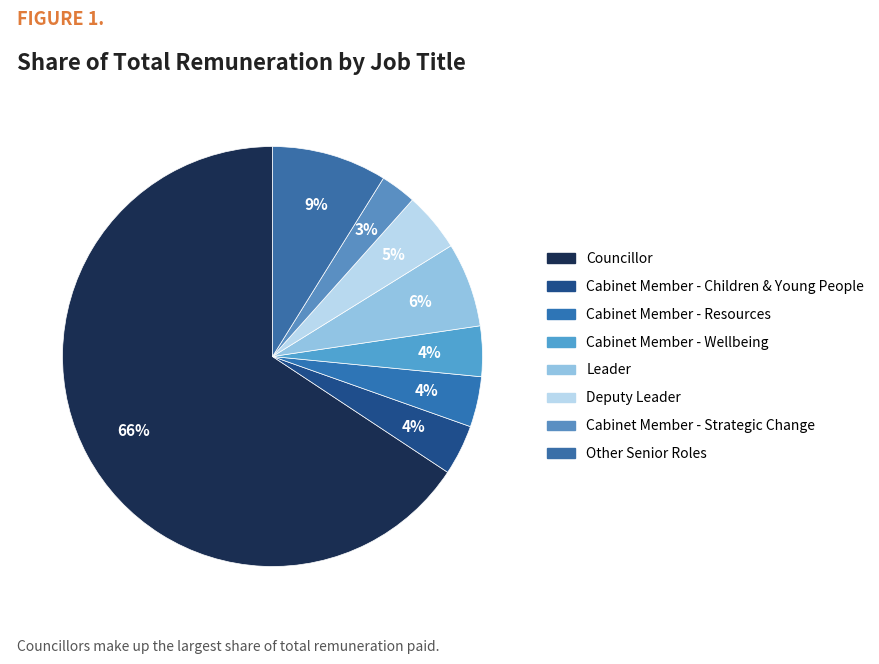

To the nearest percent, what is the average slice percentage?

12%